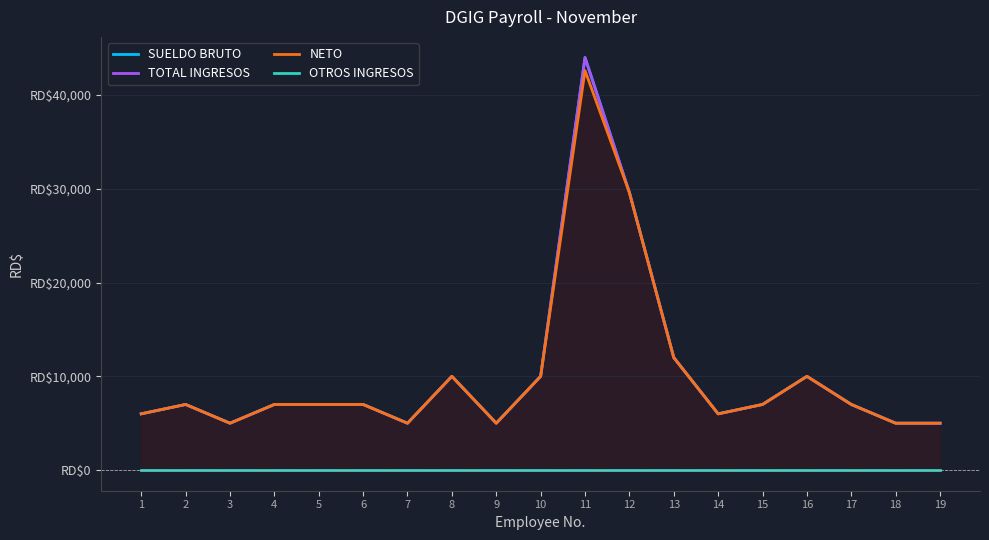

At which label does NETO first exceed 7000?

8